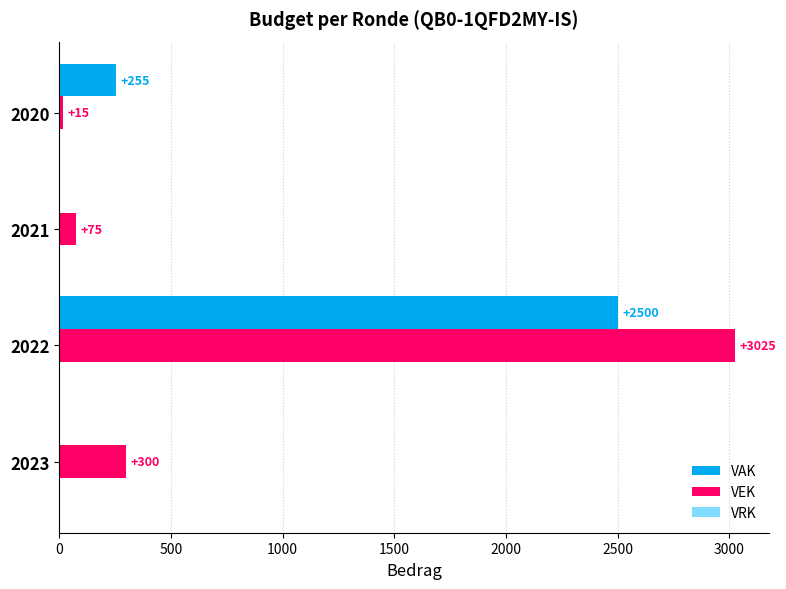

Which series has the largest range (max minus min)?

VEK